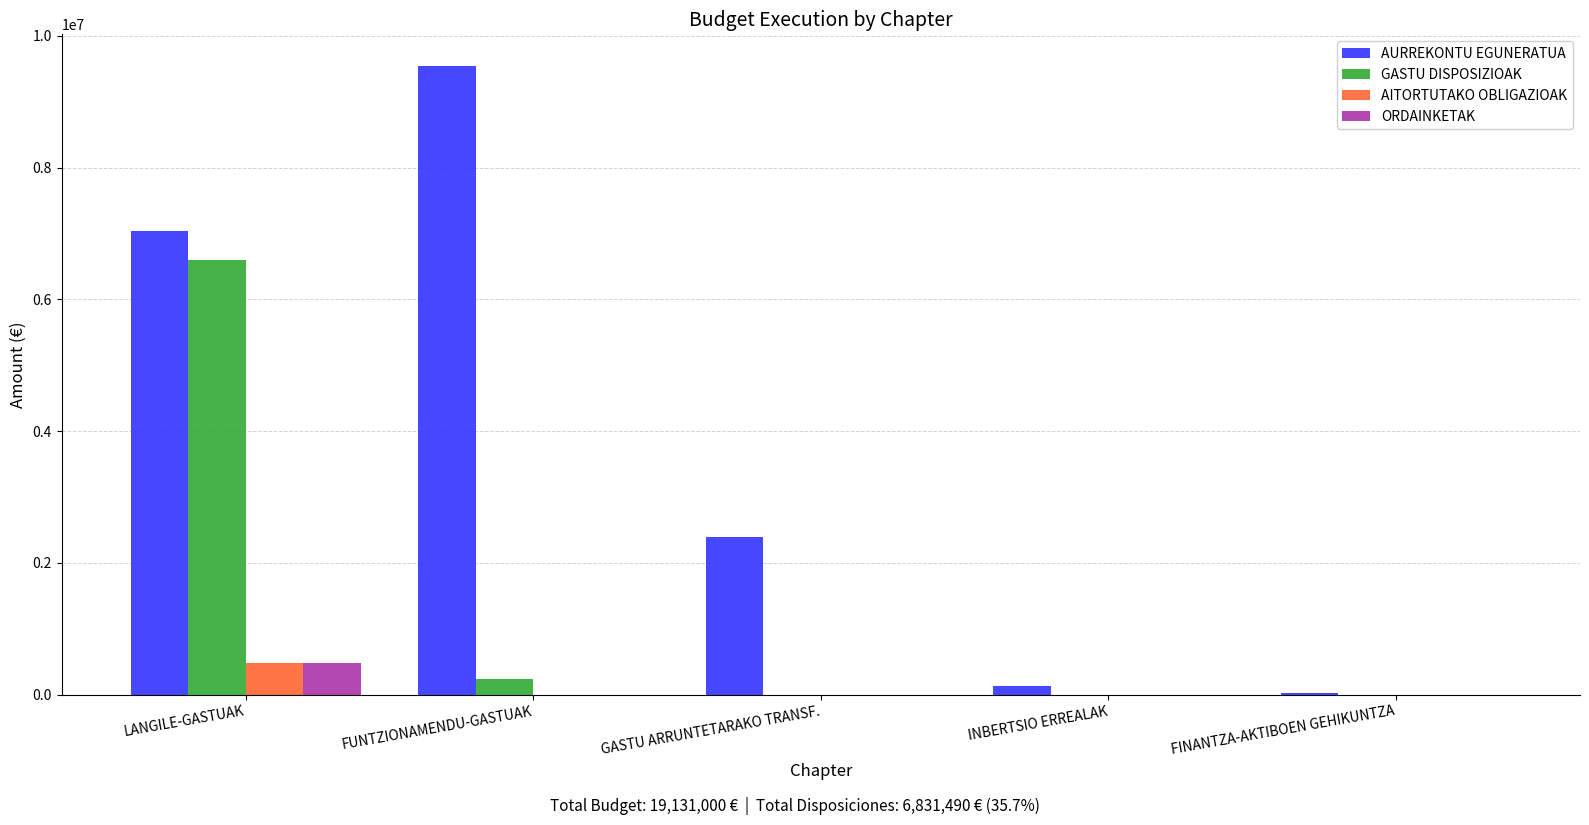

Which series has the largest range (max minus min)?

AURREKONTU EGUNERATUA